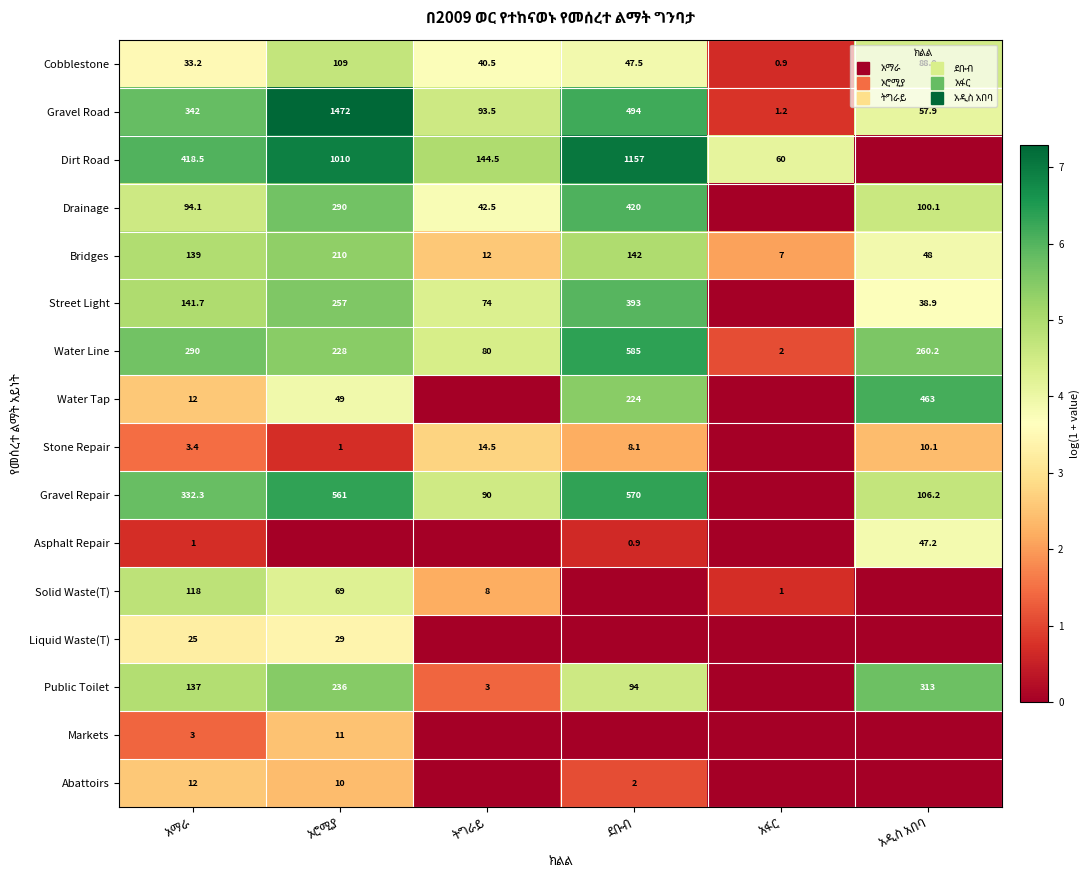

How many values in the Water Tap series exceed 3?

3